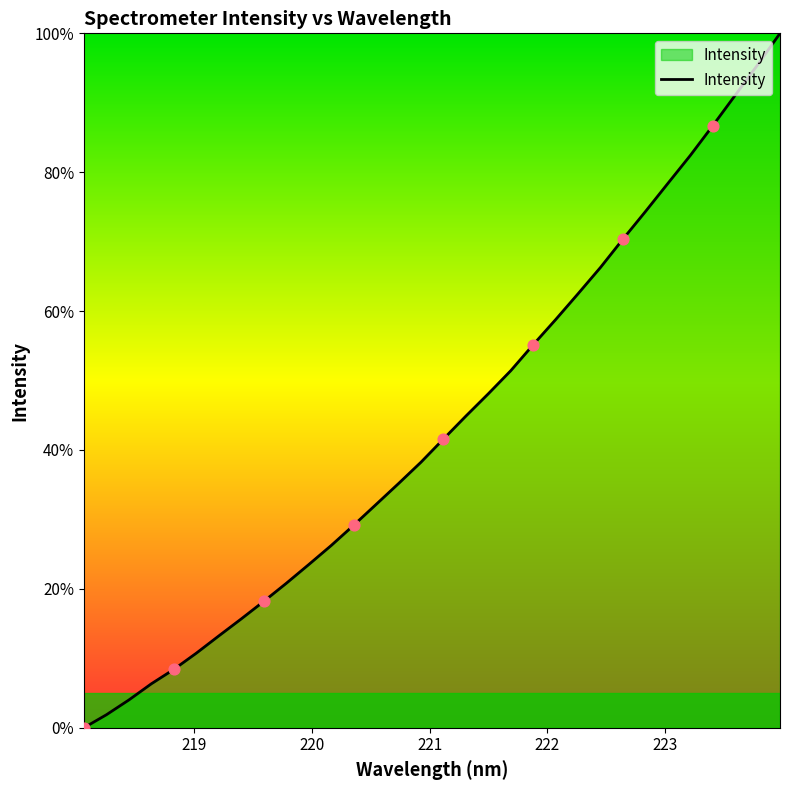

What is the greatest value displayed?

100.0